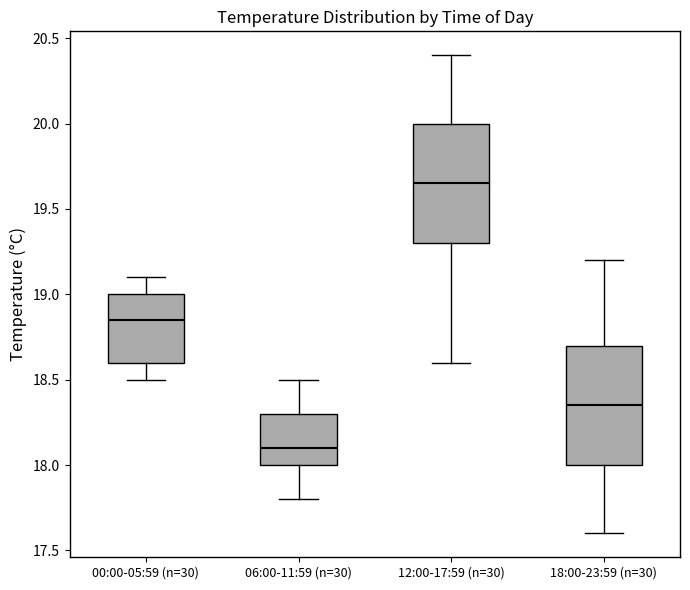

Where does the upper whisker of the box for 18:00-23:59 (n=30) end on the y-axis? The values are not printed on the chart, so give them approximately, as read against the axis.

19.20